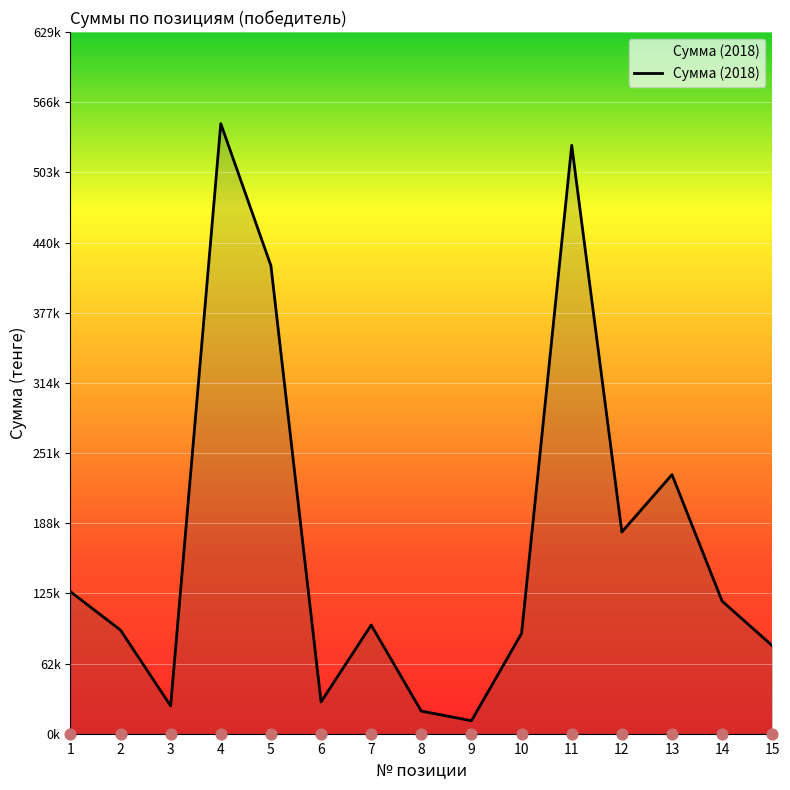

What is the ratio of the value at 12 to the value at 2?

1.9